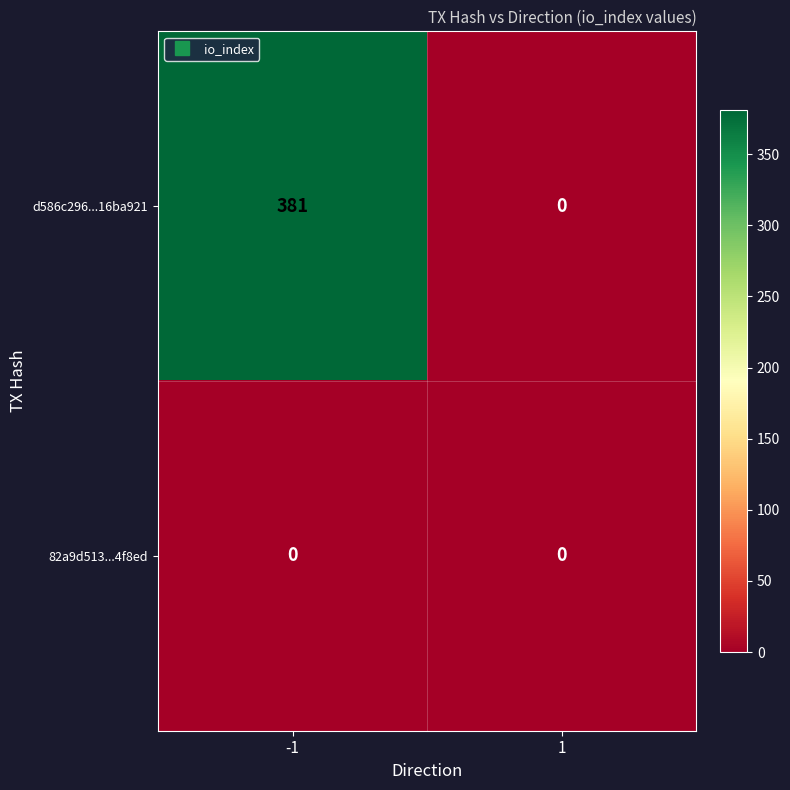

The value of d586c296...16ba921 at -1 is 519. True or false?

False